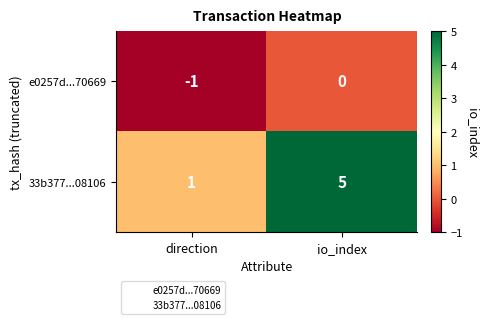

At which label does 33b377...08106 reach its minimum?

direction